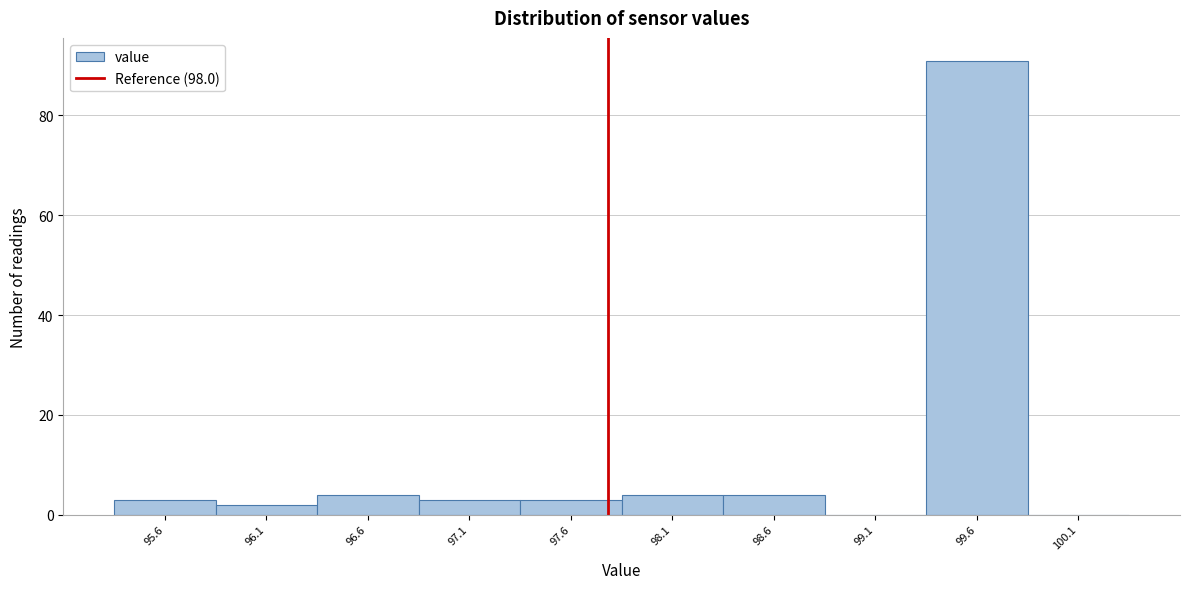

Reading left to right, transcribe all the data shown in this chart.

95.6=3	96.1=2	96.6=4	97.1=3	97.6=3	98.1=4	98.6=4	99.1=0	99.6=91	100.1=0